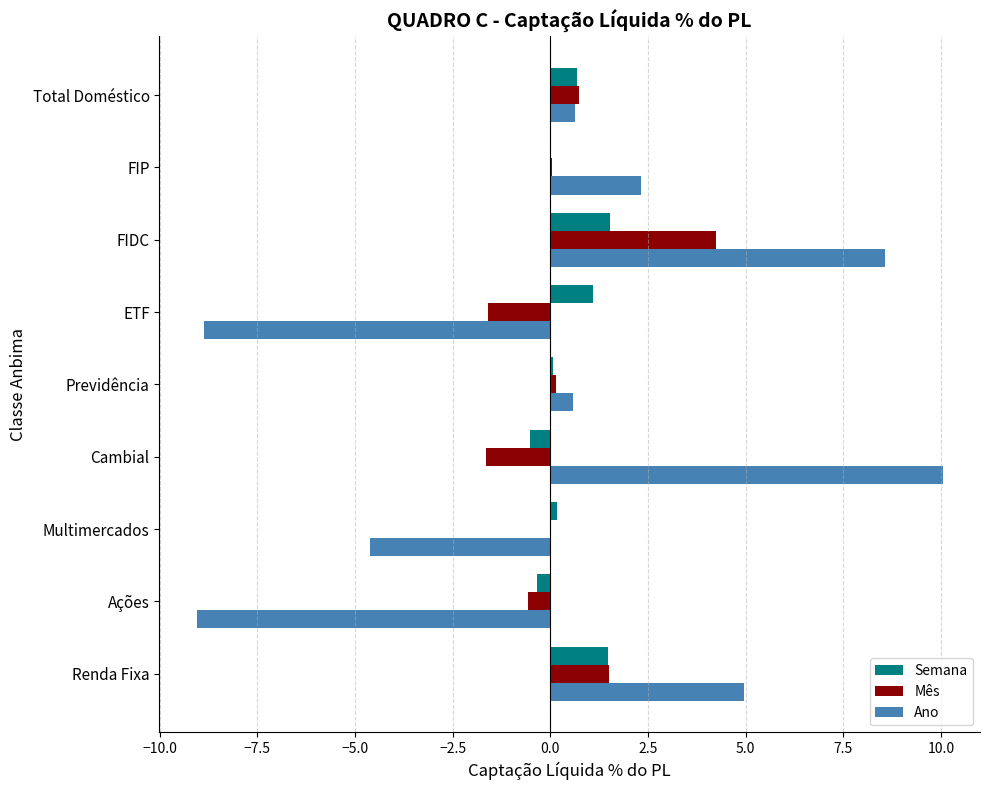

At which category is the sum across all series the highest?

FIDC